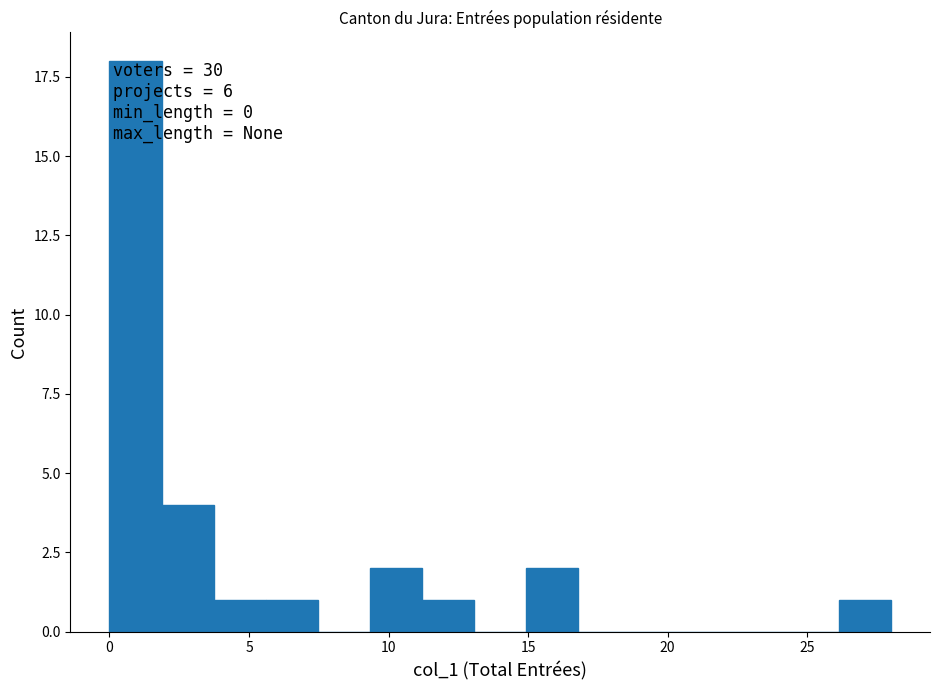

Read against the x-axis, roughly where is the centre of the tallest bar?

1.0